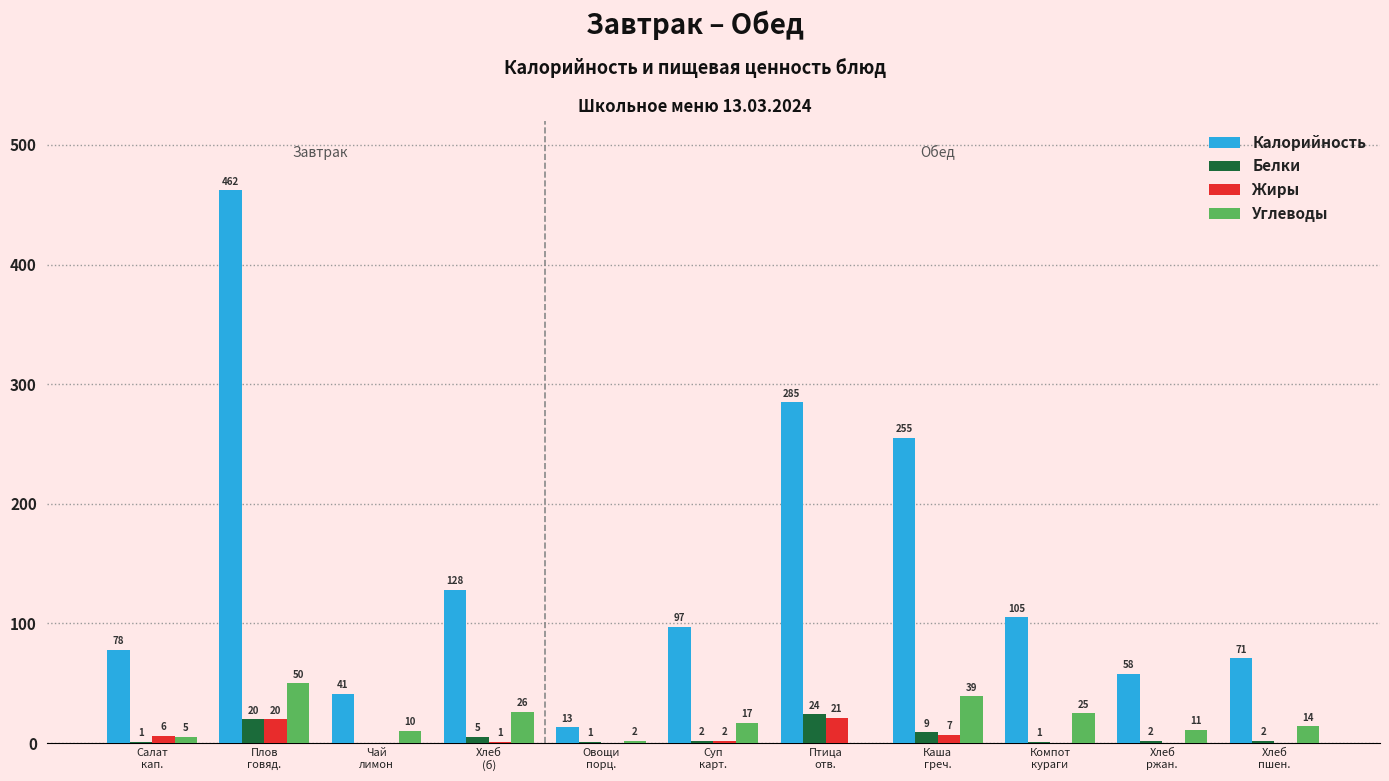

Which series has the largest total across all categories?

Калорийность